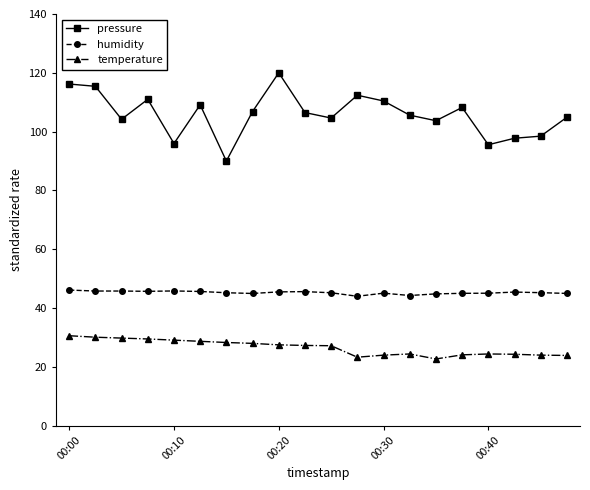

What is the value of the humidity point at the 14th from the left?

44.3